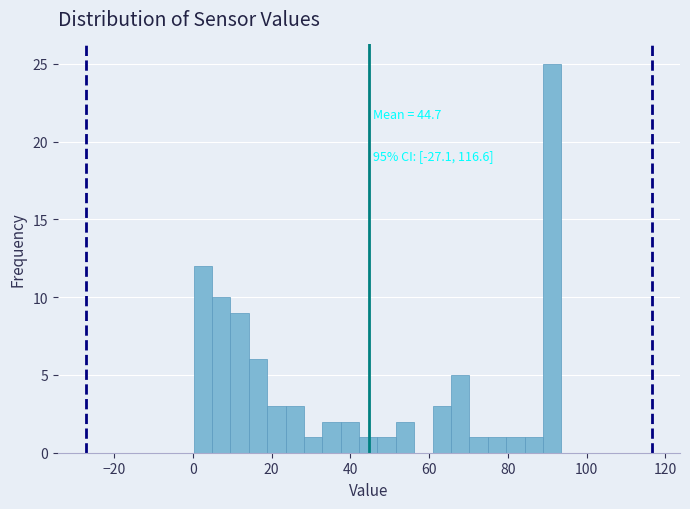

Read against the x-axis, roughly where is the centre of the tallest bar?

92